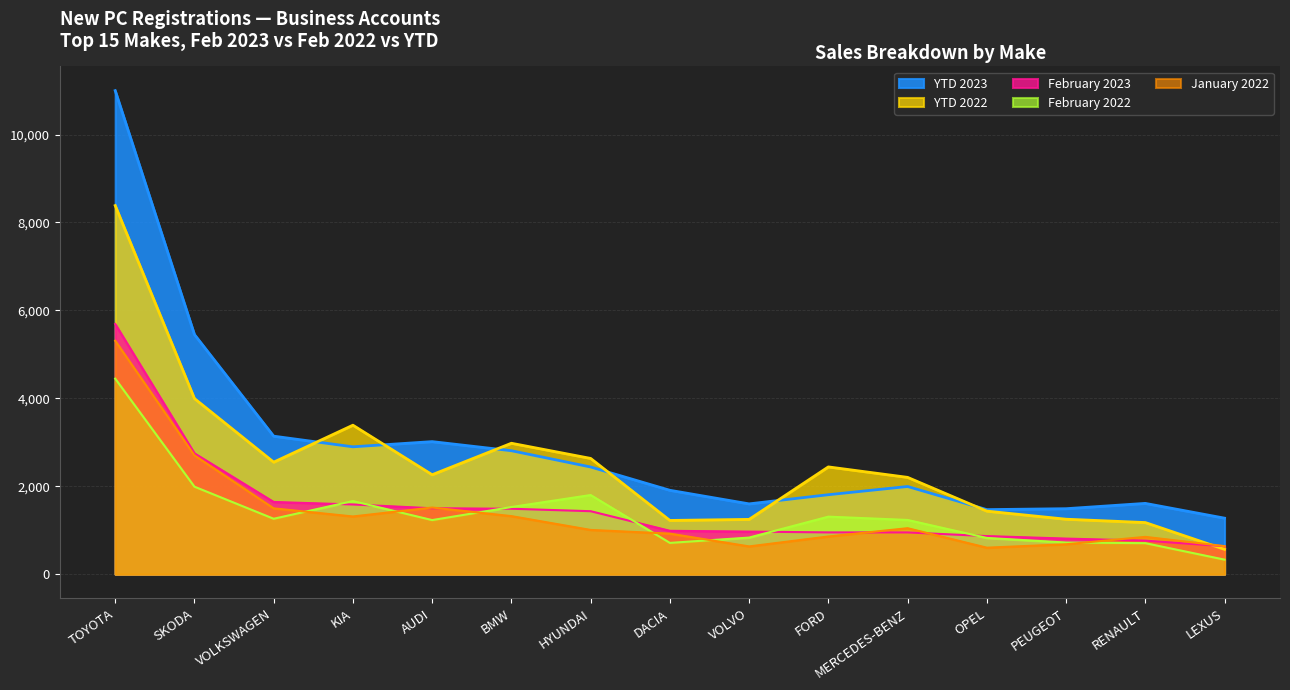

At which label does YTD 2022 reach its peak?

TOYOTA